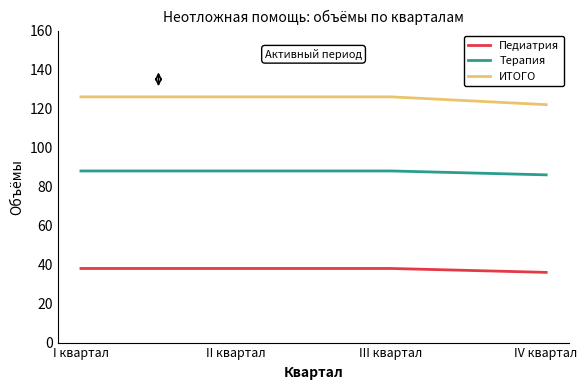

Reading right to left, list all the values displayed in this chart.

Педиатрия: 36	38	38	38
Терапия: 86	88	88	88
ИТОГО: 122	126	126	126